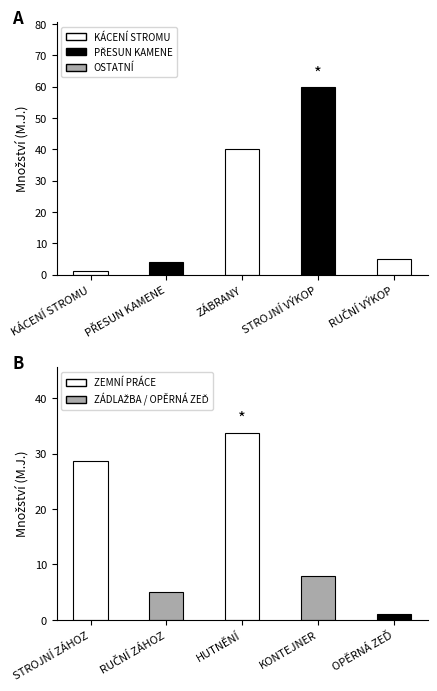

The value of MONTÁŽ at KÁCENÍ STROMU is 0.3. True or false?

False